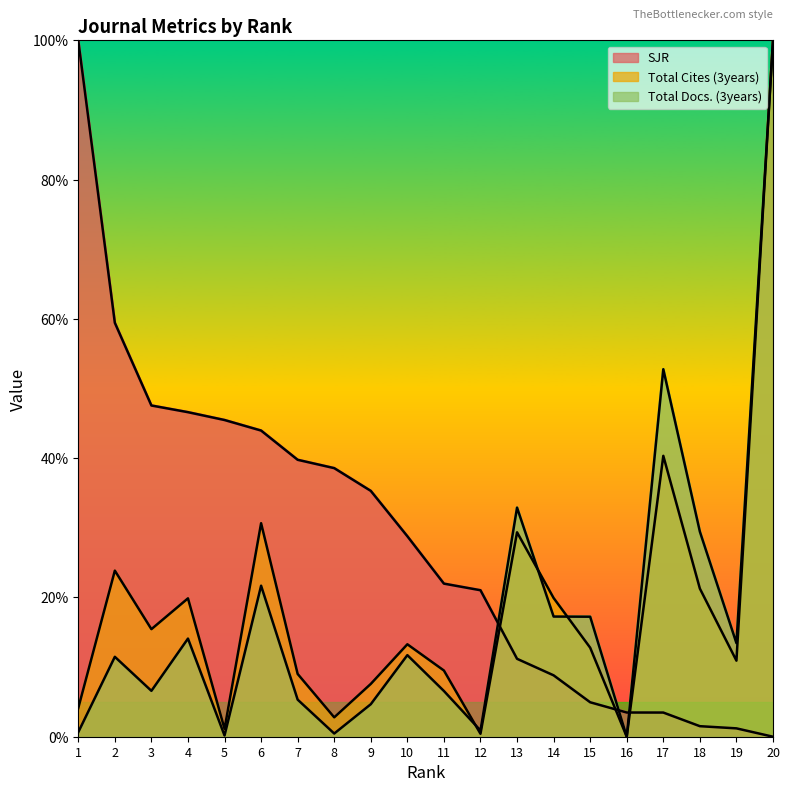

At which label does SJR first exceed 28?

1